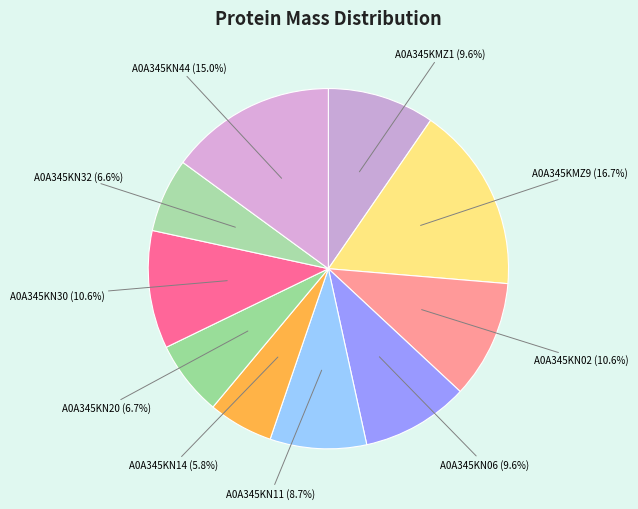

Which slice is the largest?

A0A345KMZ9